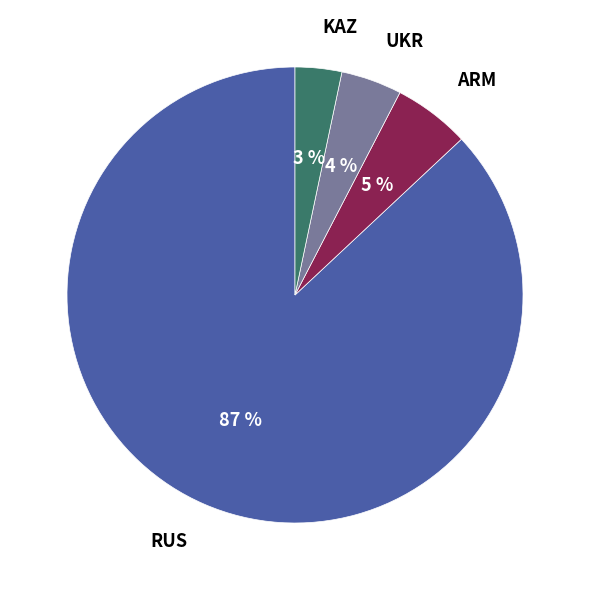

How many segments does this pie chart have?

4